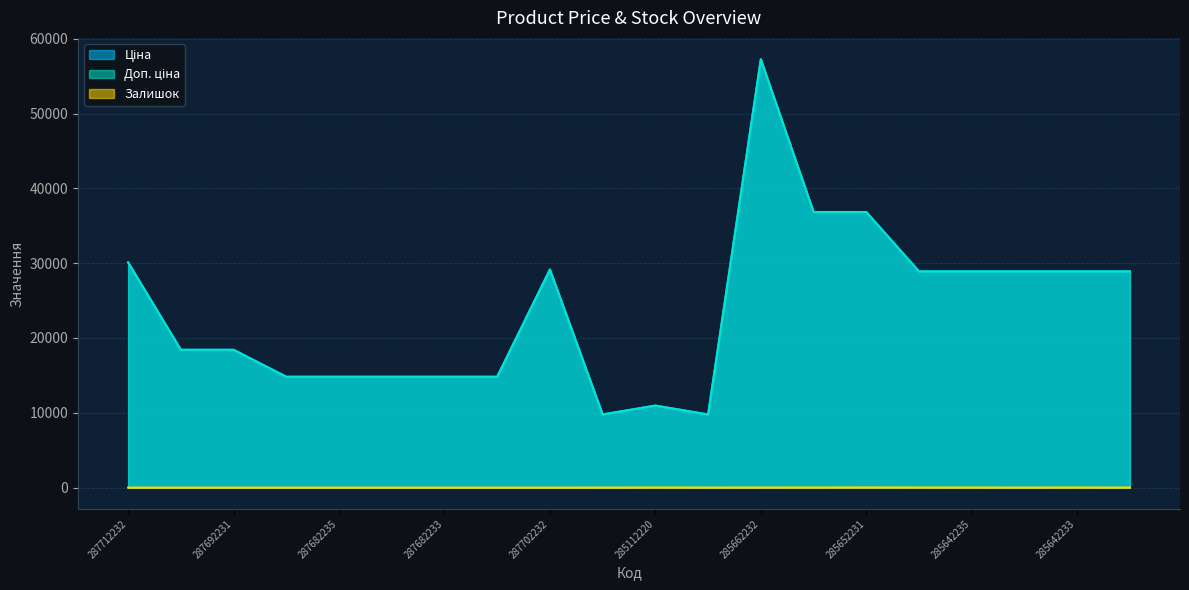

What is the value of the Залишок point at the 10th from the left?

7.0